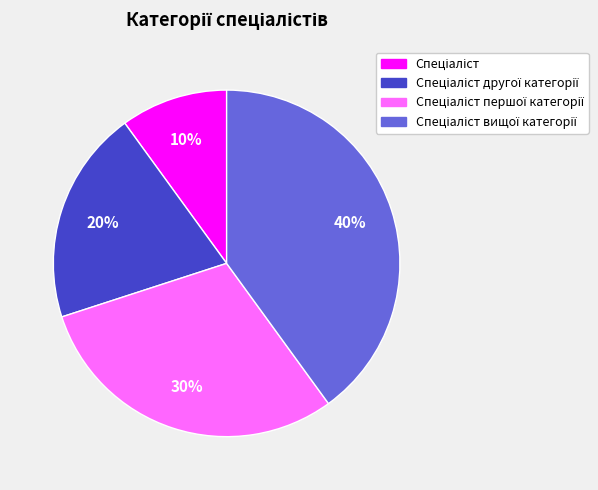

To the nearest percent, what is the difference between the largest and smallest slice percentages?

30%